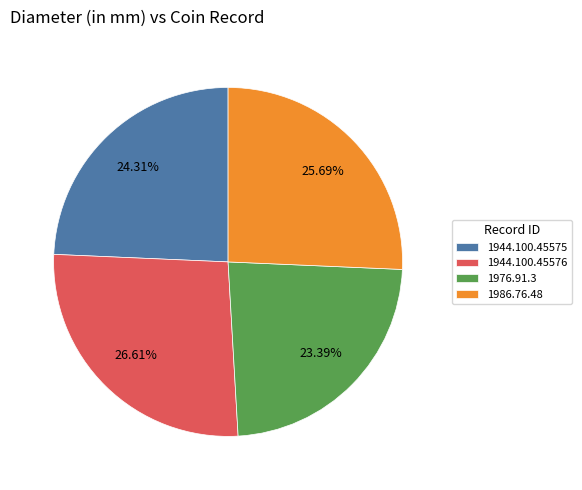

How many slices are in this pie chart?

4